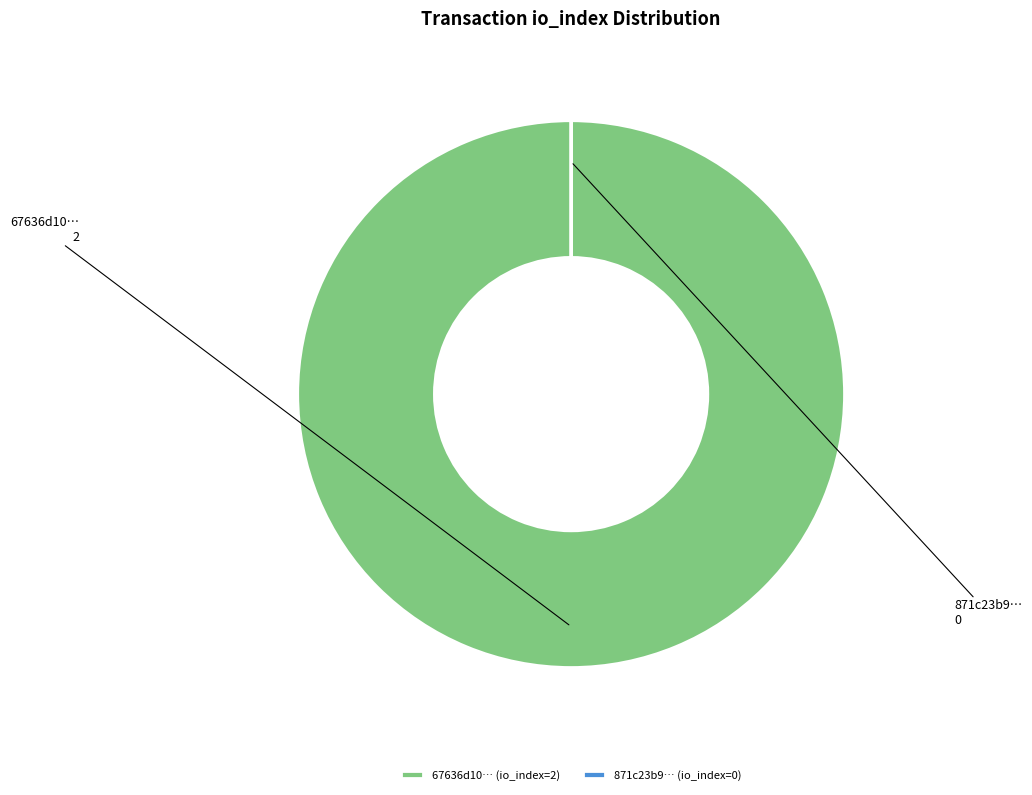

What is the majority slice?

67636d10… (io_index=2)